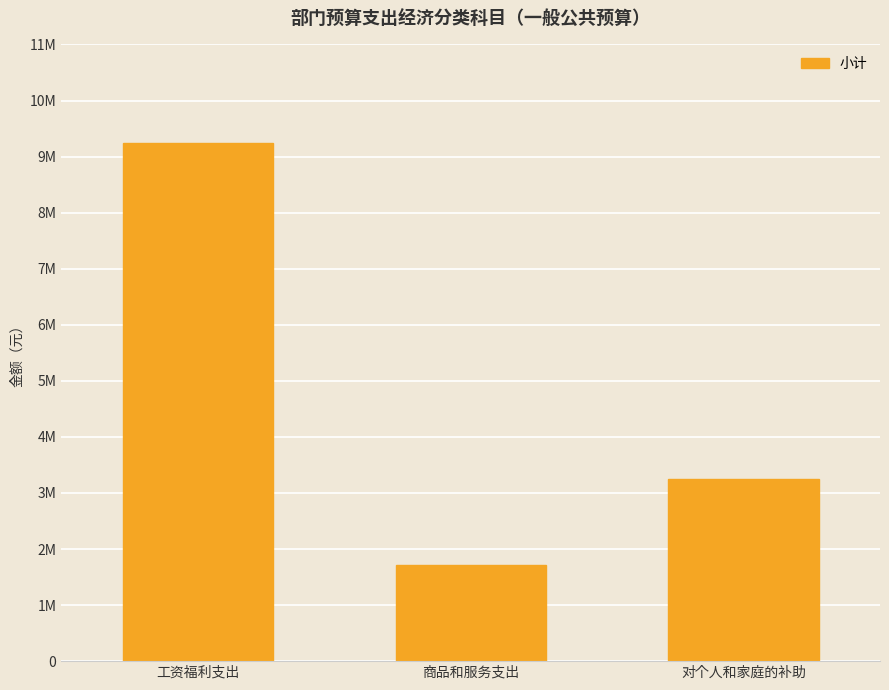

Which category has the highest value across all series?

工资福利支出